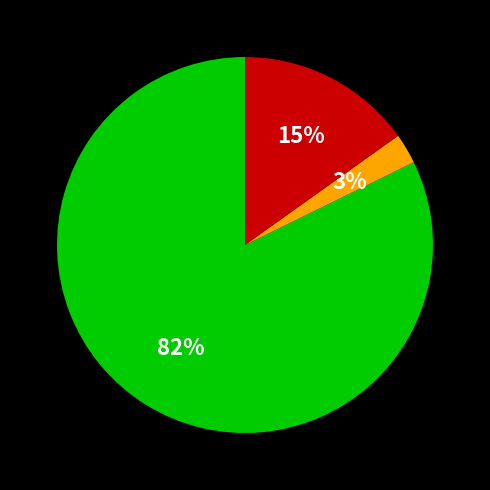

To the nearest percent, what is the average slice percentage?

33%